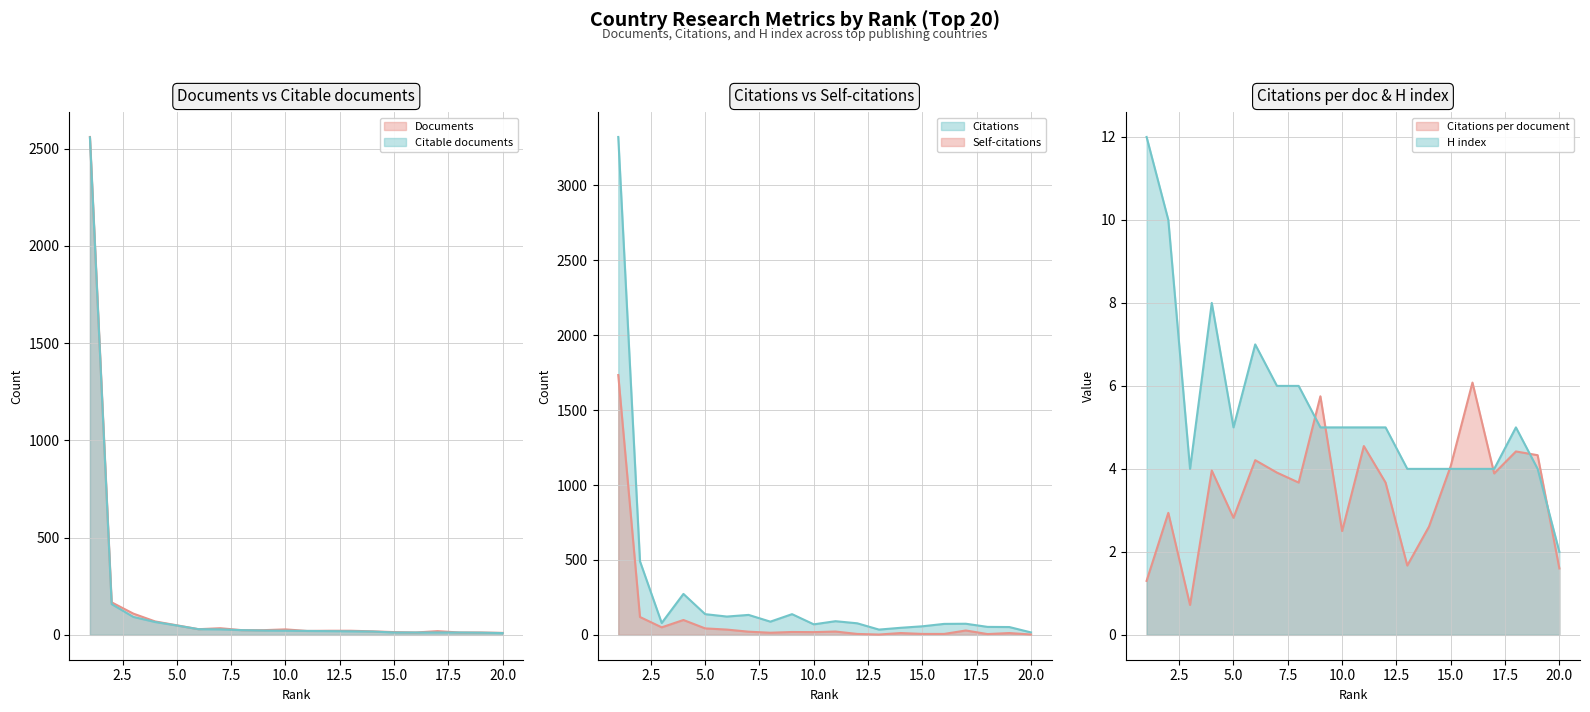

At which category does Citations reach its first local peak?

4